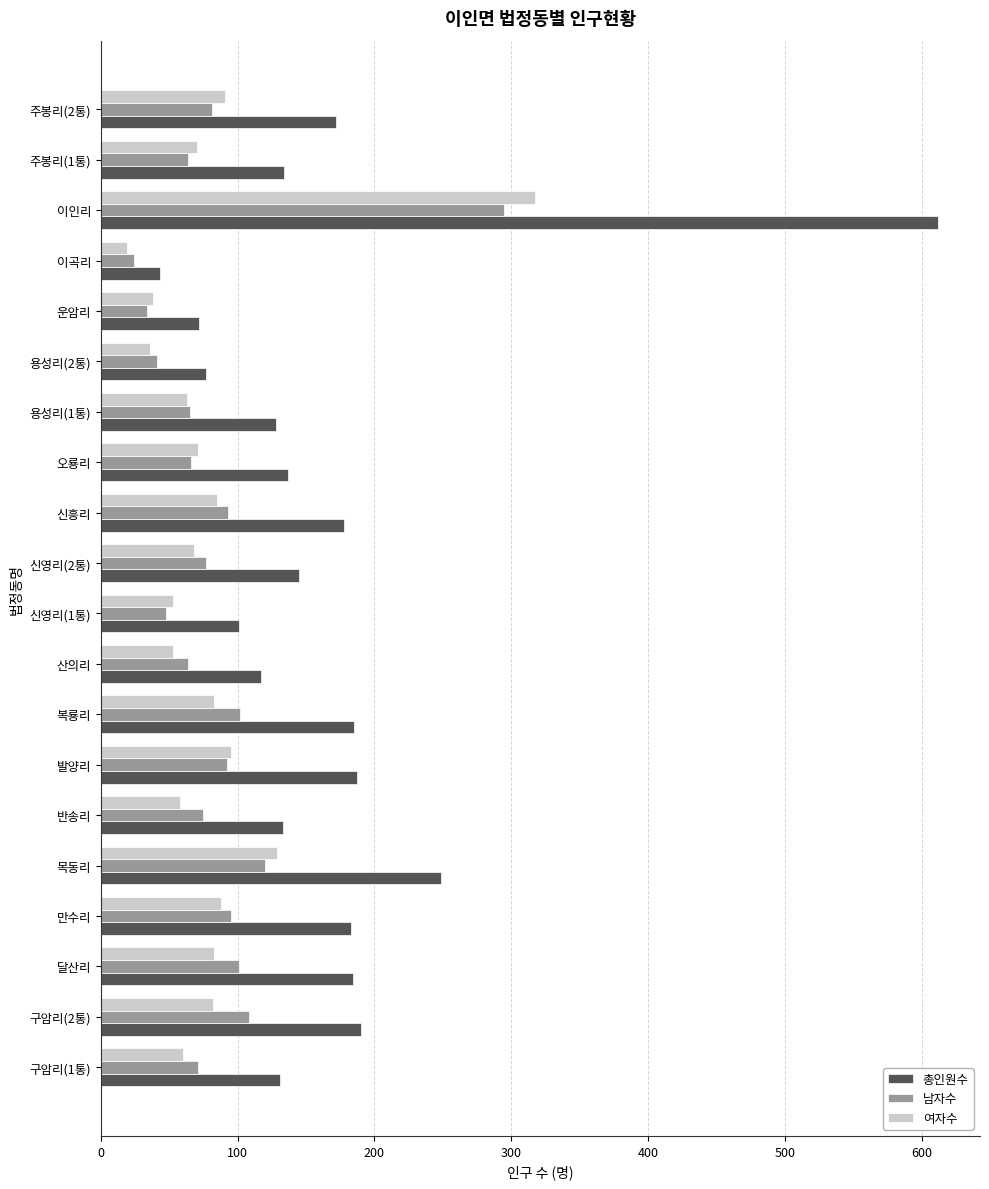

True or false: 여자수 has a value of 129 at 목동리.

True